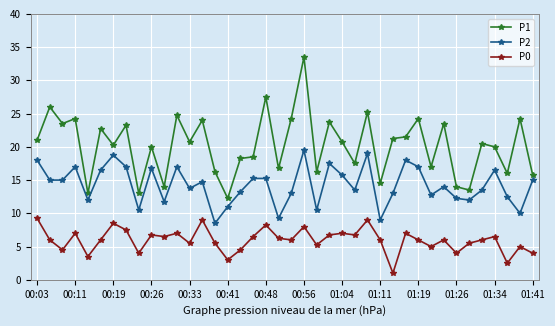

True or false: P0 and P2 cross at least once.

False